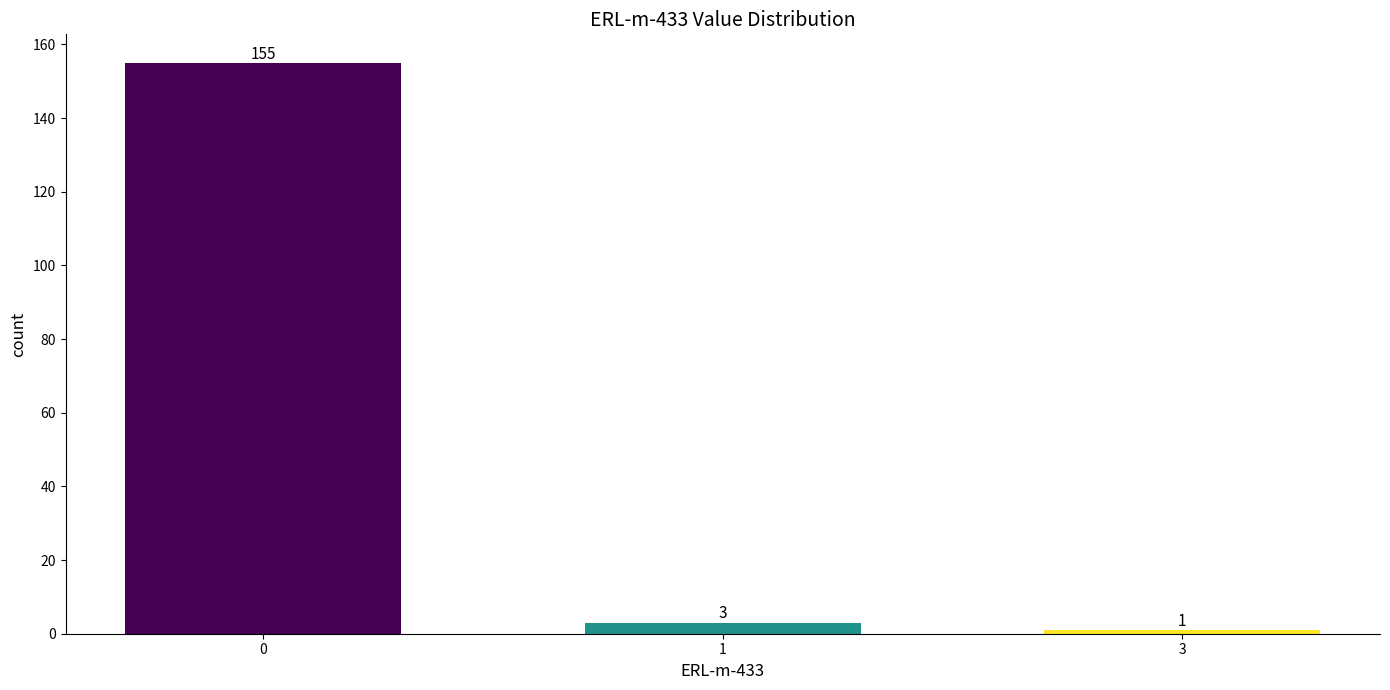

Reading left to right, transcribe all the data shown in this chart.

0=155	1=3	3=1